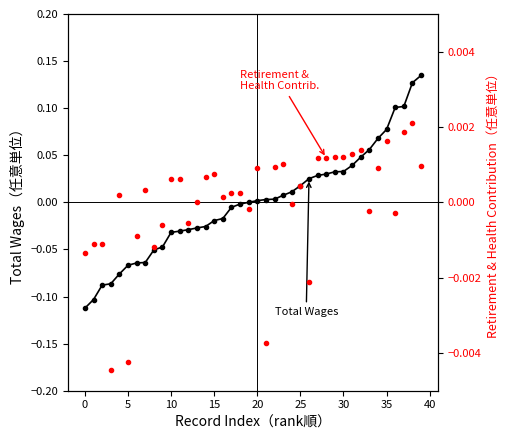

True or false: Total Retirement & Health Contribution and Total Wages cross at least once.

True